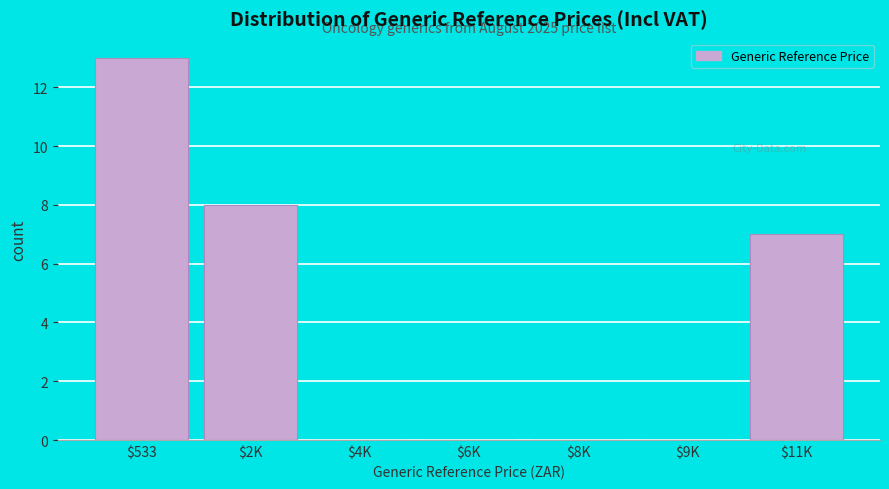

Is it true that the value at $533 is 22?

False